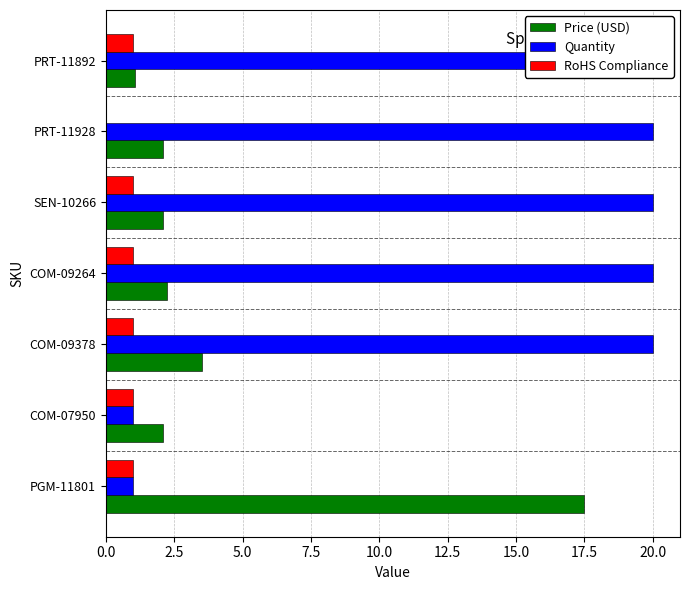

What is the average value of the Price (USD) series?

4.4